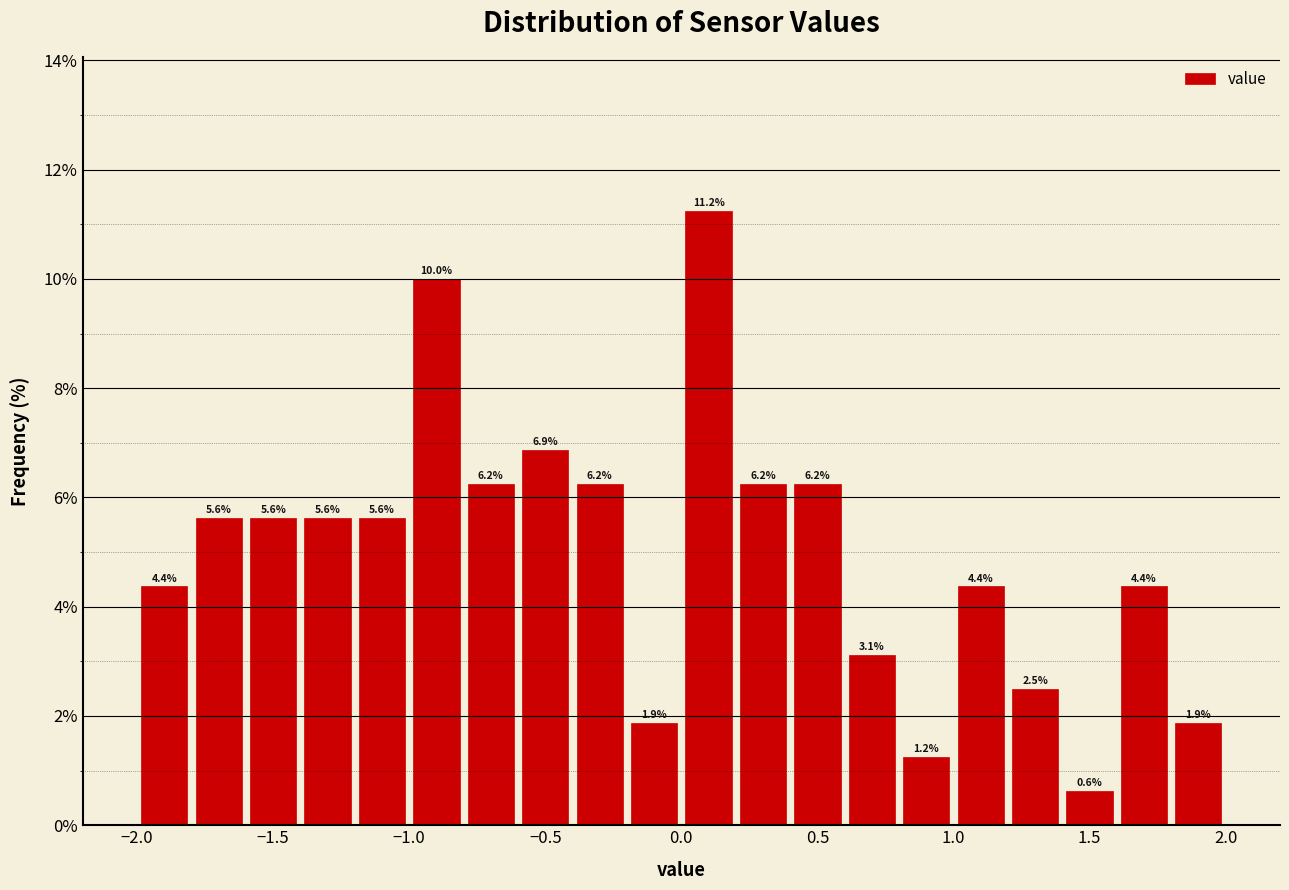

Reading left to right, list every bar in this chart as the range it spans on the x-axis followed by its height.

-2.0 to -1.8: 4.4
-1.8 to -1.6: 5.6
-1.6 to -1.4: 5.6
-1.4 to -1.2: 5.6
-1.2 to -1.0: 5.6
-1.0 to -0.8: 10.0
-0.8 to -0.6: 6.2
-0.6 to -0.4: 6.9
-0.4 to -0.2: 6.2
-0.2 to 0.0: 1.9
0.0 to 0.2: 11.2
0.2 to 0.4: 6.2
0.4 to 0.6: 6.2
0.6 to 0.8: 3.1
0.8 to 1.0: 1.2
1.0 to 1.2: 4.4
1.2 to 1.4: 2.5
1.4 to 1.6: 0.6
1.6 to 1.8: 4.4
1.8 to 2.0: 1.9